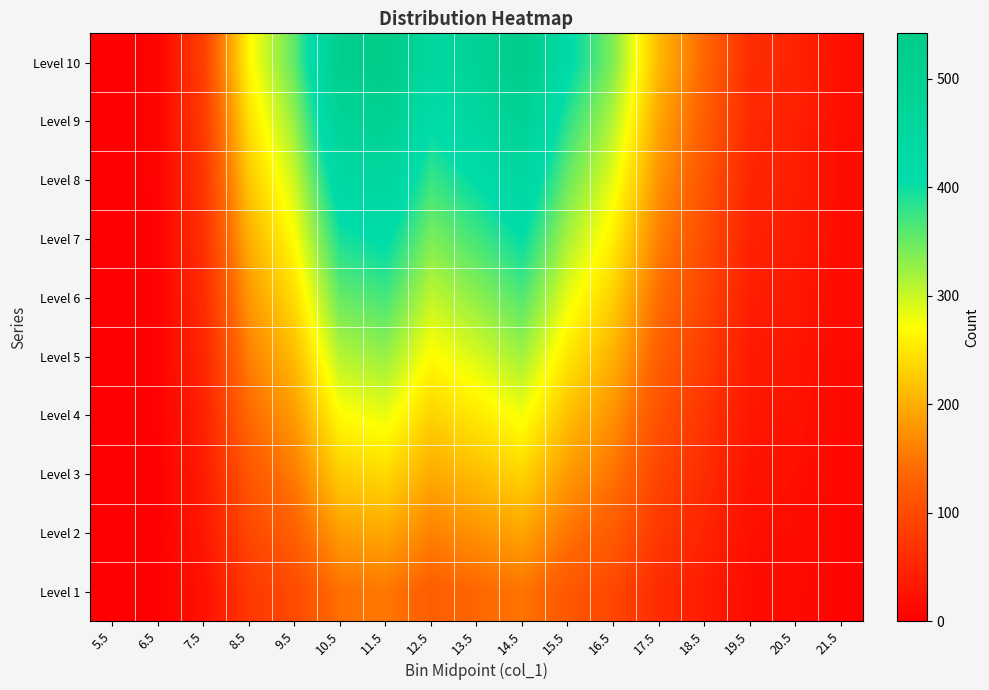

At 14.5, list the series in order from largest to smallest.

Level 10, Level 9, Level 8, Level 7, Level 6, Level 5, Level 4, Level 3, Level 2, Level 1